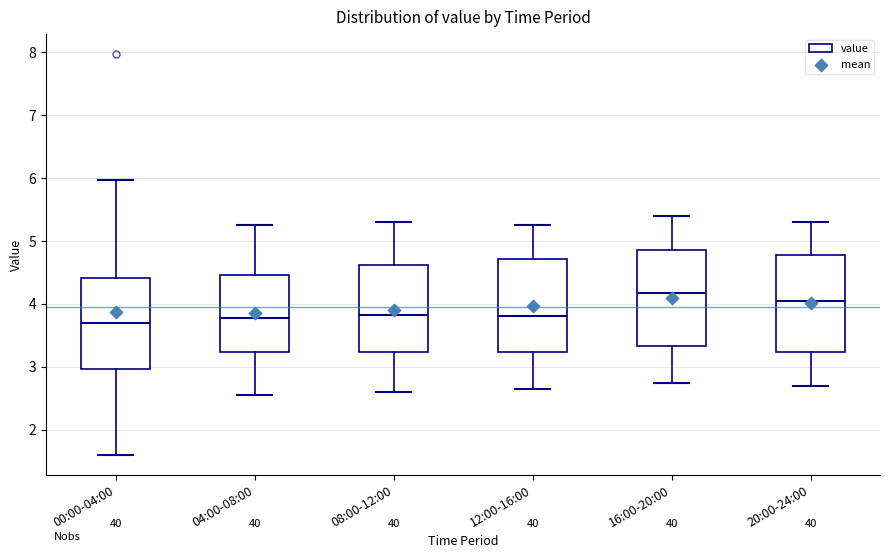

Reading left to right, transcribe this box plot: for each box, give where its median line is, the range the box spans, and where its two whiskers end, as read against the y-axis. The values are not printed on the chart, so give them approximately, as read against the axis.

00:00-04:00: median 3.7, box 3.0 to 4.4, whiskers 1.6 to 6.0
04:00-08:00: median 3.8, box 3.2 to 4.5, whiskers 2.6 to 5.3
08:00-12:00: median 3.8, box 3.2 to 4.6, whiskers 2.6 to 5.3
12:00-16:00: median 3.8, box 3.2 to 4.7, whiskers 2.7 to 5.3
16:00-20:00: median 4.2, box 3.3 to 4.9, whiskers 2.8 to 5.4
20:00-24:00: median 4.1, box 3.2 to 4.8, whiskers 2.7 to 5.3